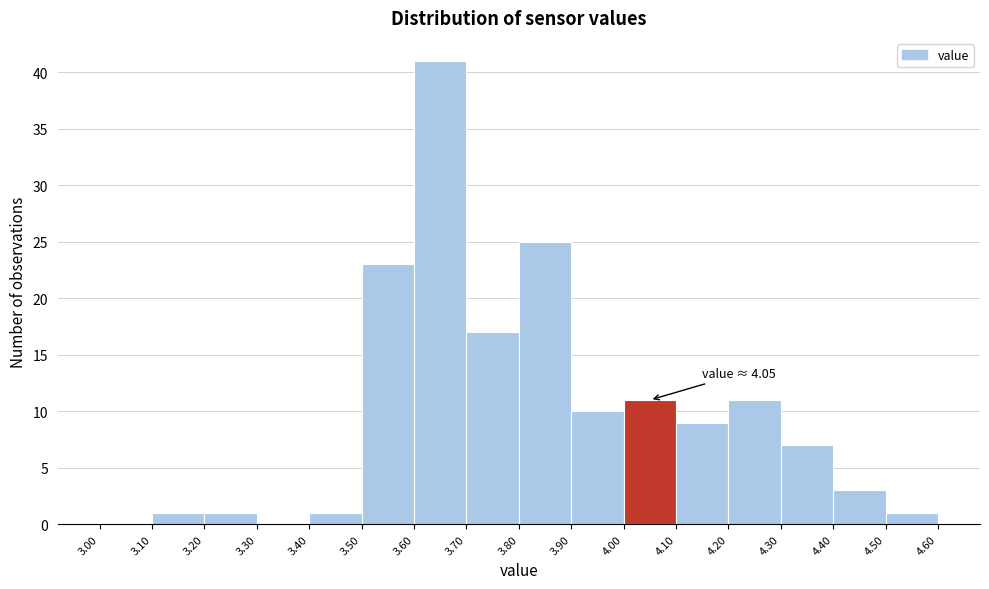

Which range on the x-axis has the tallest bar?

3.60 to 3.70